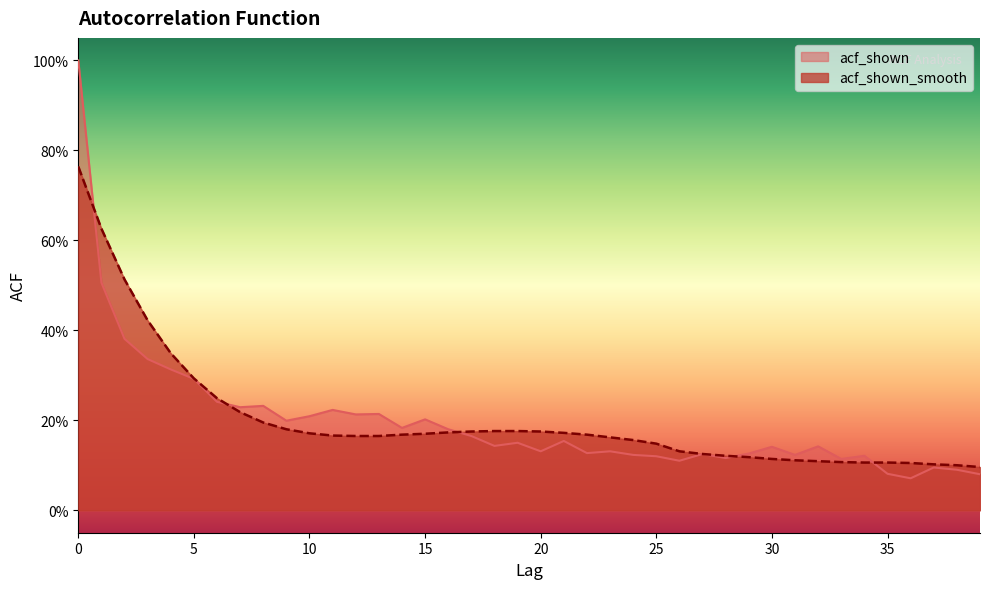

Where is acf_shown nearest to the value 0?

36